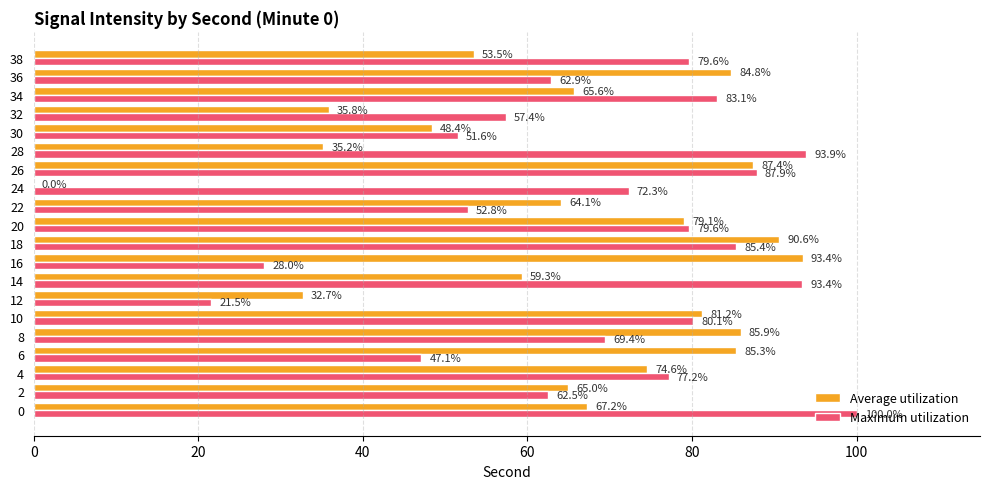

What is the total value across all series at 22?

116.9